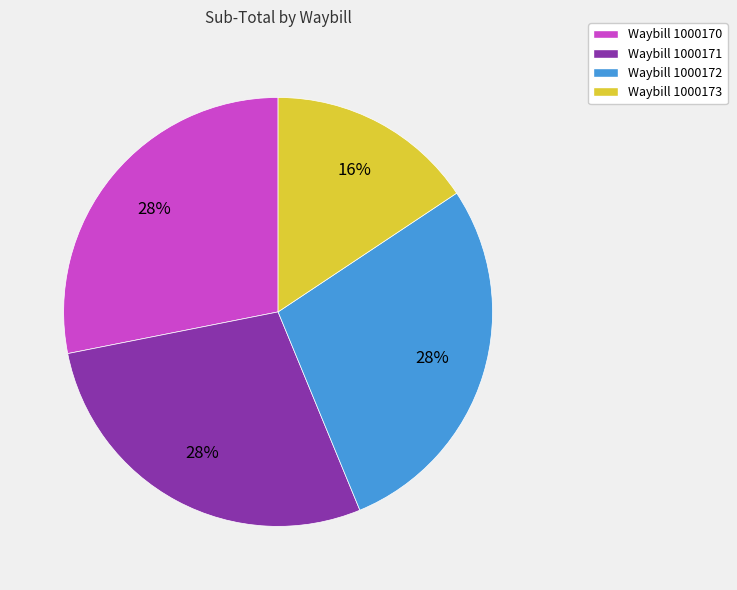

How many slices are in this pie chart?

4